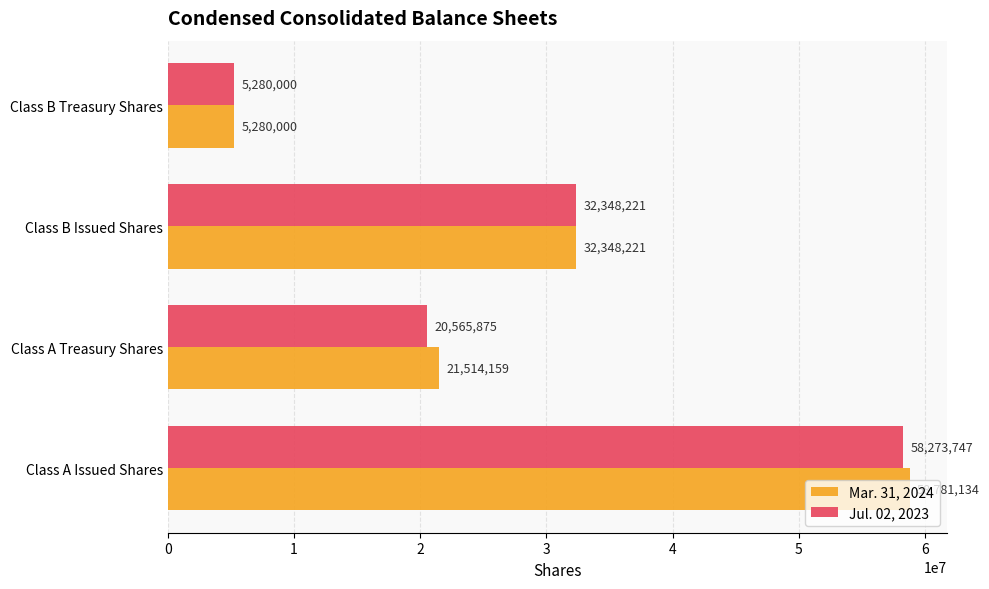

Rank the series by their maximum value, from lowest to highest.

Jul. 02, 2023, Mar. 31, 2024